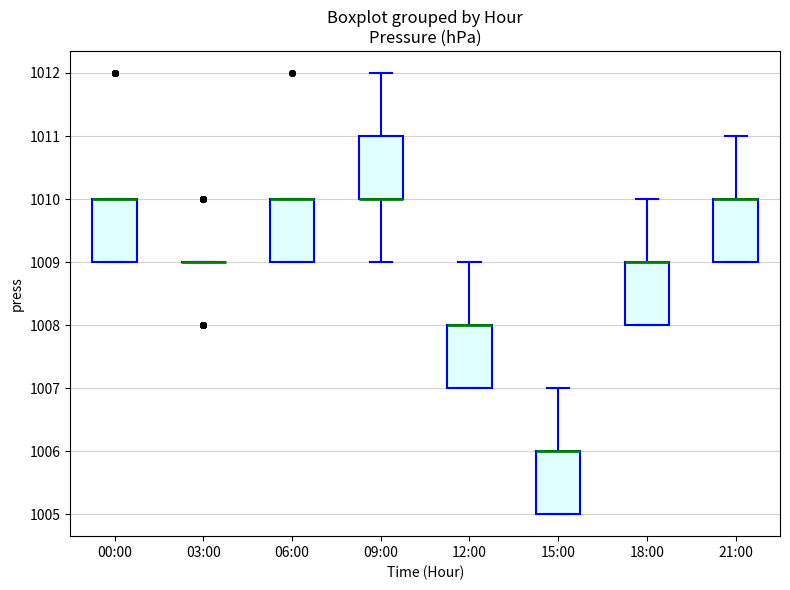

Reading left to right, transcribe this box plot: for each box, give where its median line is, the range the box spans, and where its two whiskers end, as read against the y-axis. The values are not printed on the chart, so give them approximately, as read against the axis.

00:00: median 1010 (drawn on the box's upper edge), box 1009 to 1010, whiskers 1009 to 1010
03:00: box collapsed to a line at 1009, whiskers 1009 to 1009
06:00: median 1010 (drawn on the box's upper edge), box 1009 to 1010, whiskers 1009 to 1010
09:00: median 1010 (drawn on the box's lower edge), box 1010 to 1011, whiskers 1009 to 1012
12:00: median 1008 (drawn on the box's upper edge), box 1007 to 1008, whiskers 1007 to 1009
15:00: median 1006 (drawn on the box's upper edge), box 1005 to 1006, whiskers 1005 to 1007
18:00: median 1009 (drawn on the box's upper edge), box 1008 to 1009, whiskers 1008 to 1010
21:00: median 1010 (drawn on the box's upper edge), box 1009 to 1010, whiskers 1009 to 1011